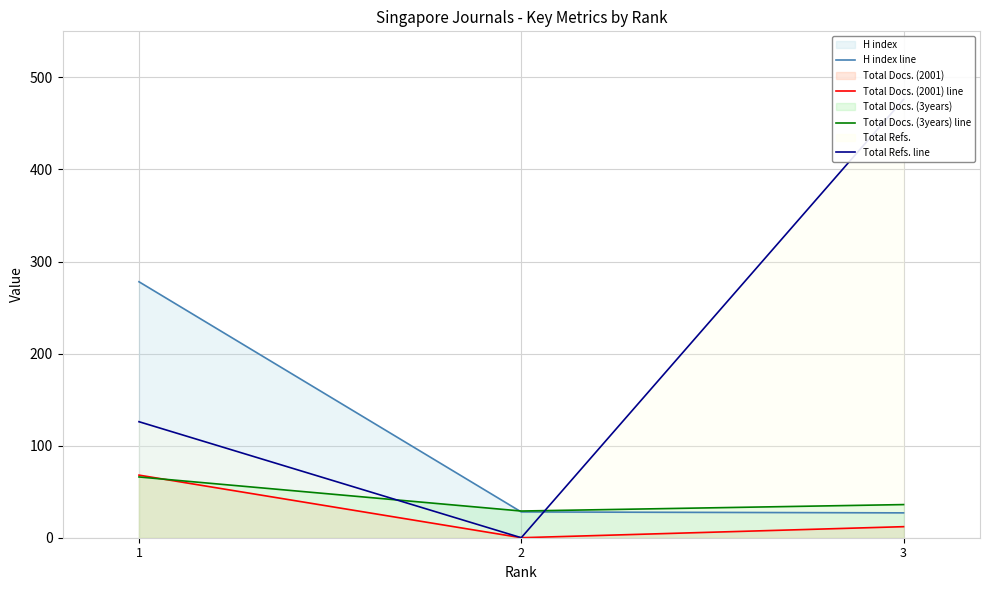

The value of Total Docs. (2001) line at 1 is 105. True or false?

False